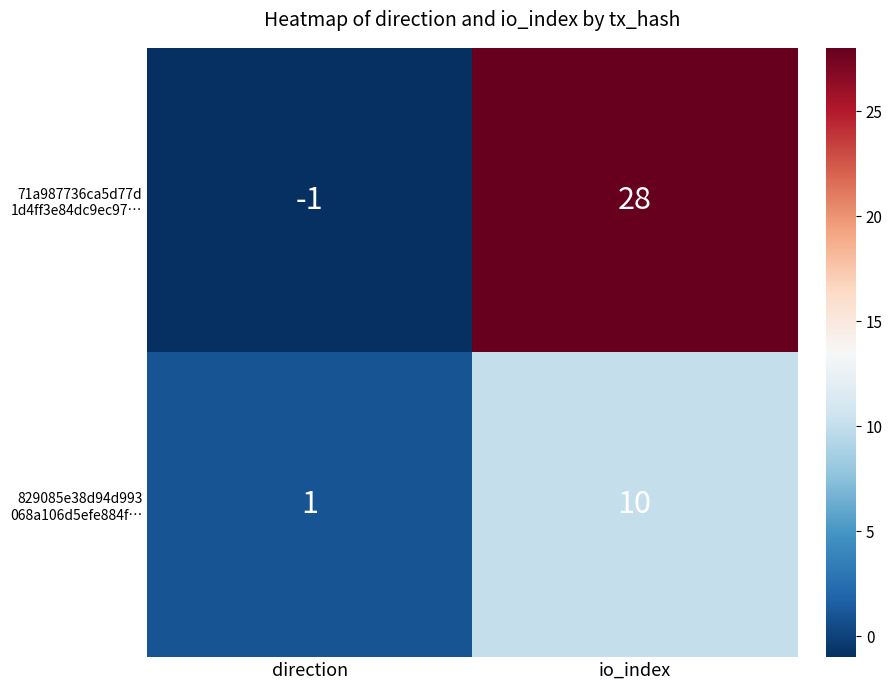

At which category is the sum across all series the highest?

io_index